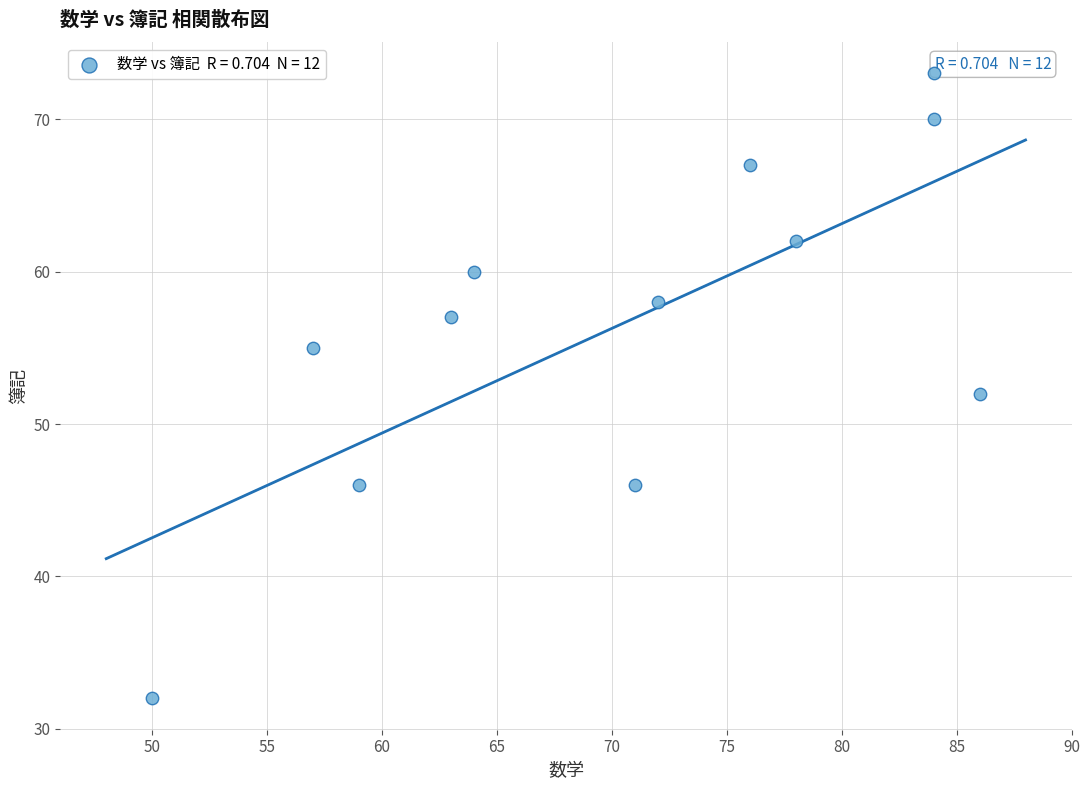

What is the range of Y values (max minus min)?

41